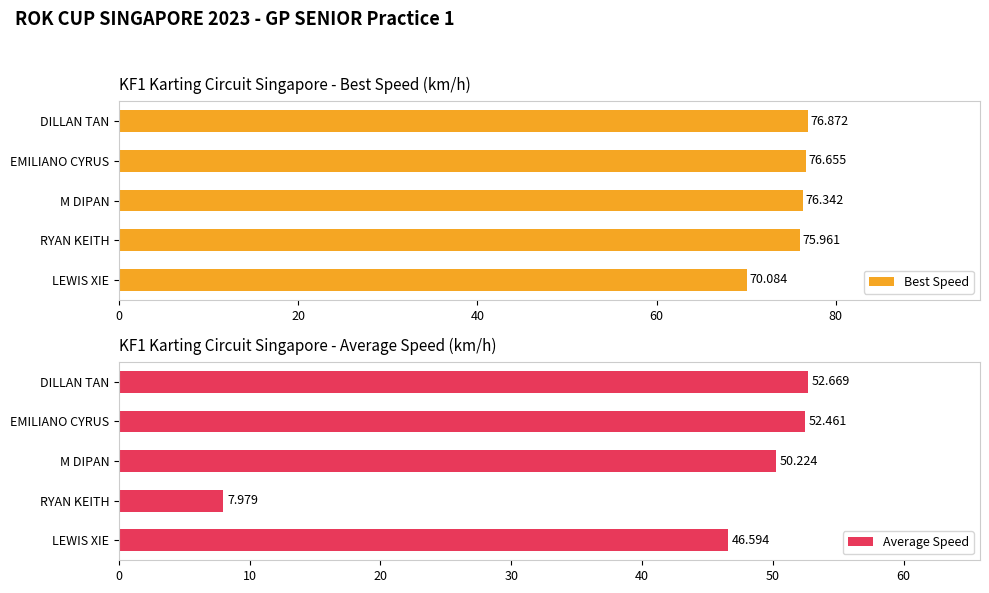

What is the maximum value for Best Speed?

76.9